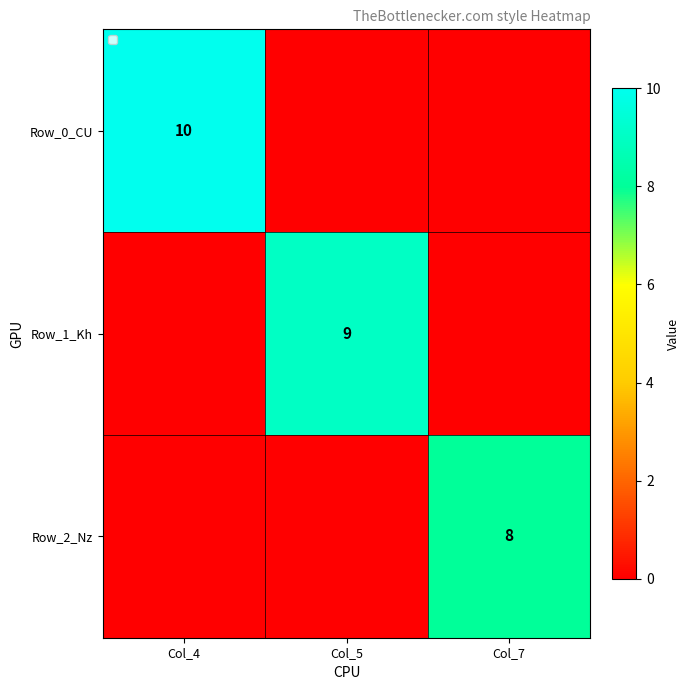

At which category is the sum across all series the highest?

Col_4